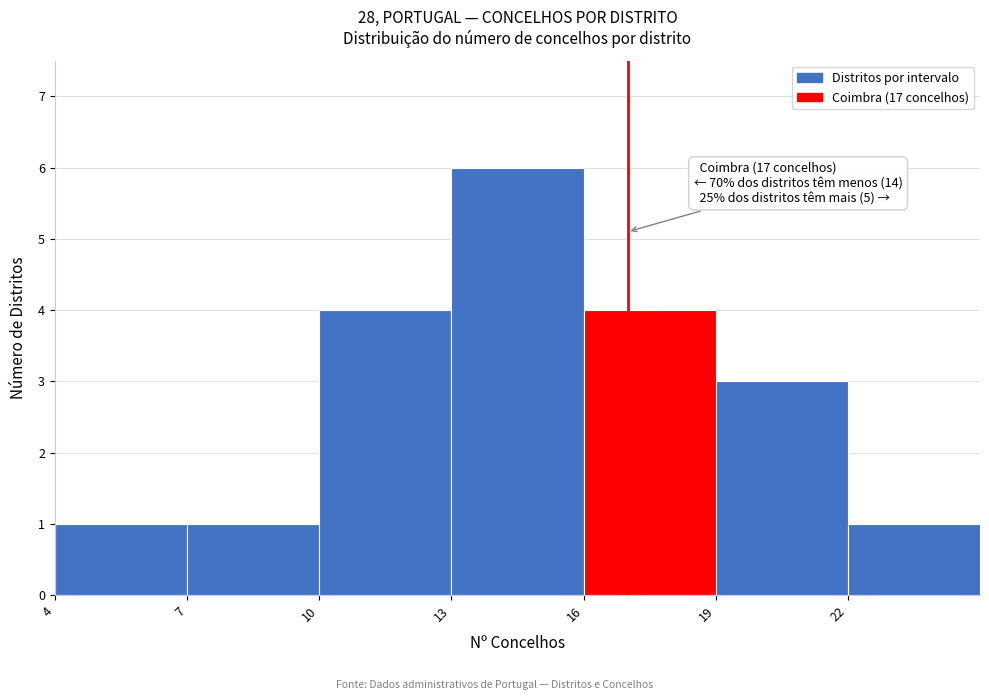

Over which range of the x-axis is the bar tallest?

13 to 16